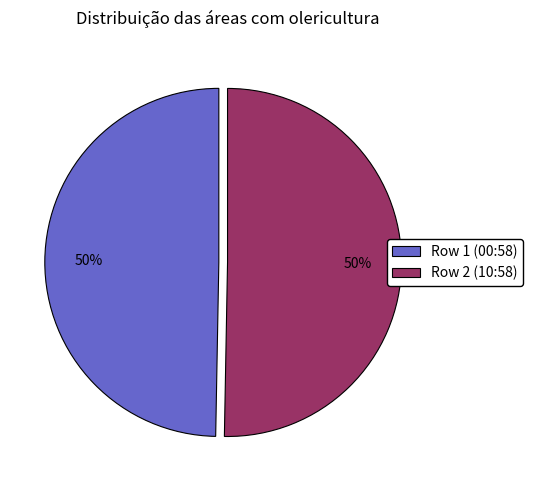

Approximately how many times larger is the value at Row 1 (00:58) compared to Row 2 (10:58)?

1.0